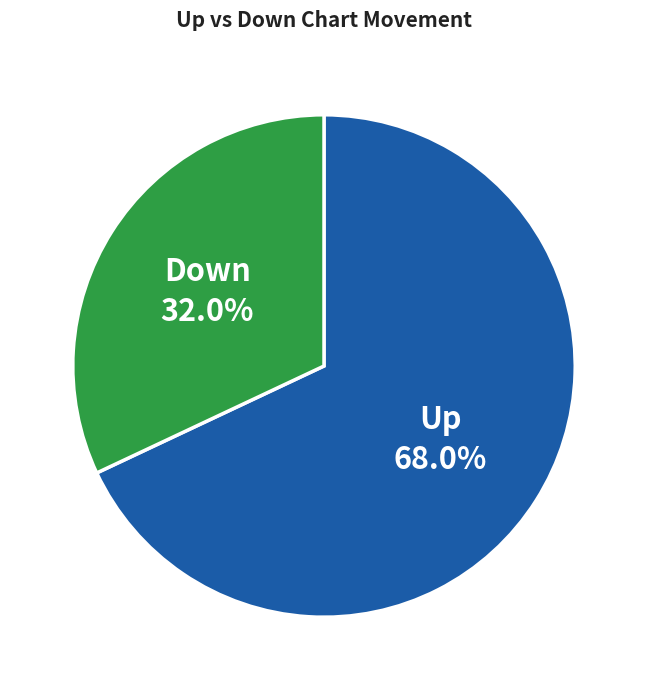

Does any single category account for the majority?

Yes